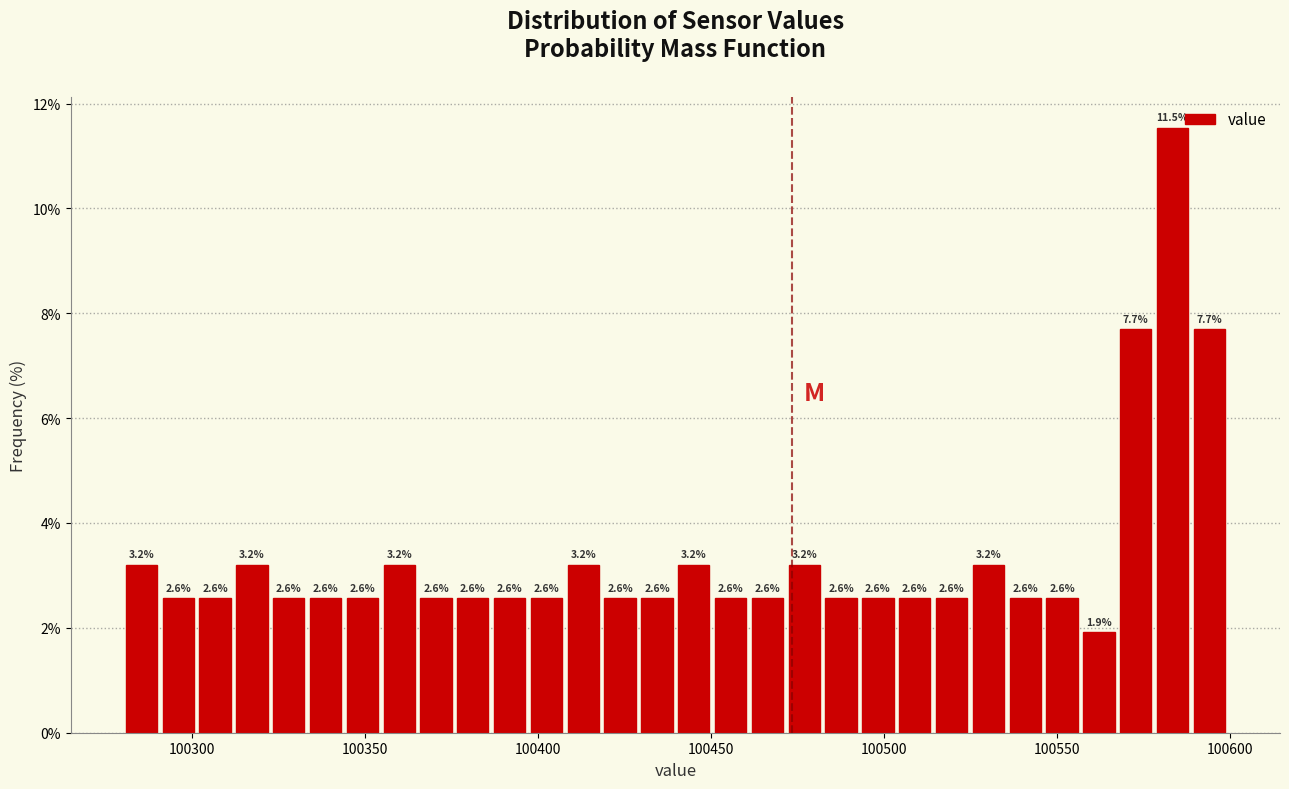

Read against the x-axis, roughly where is the centre of the tallest bar?

100585